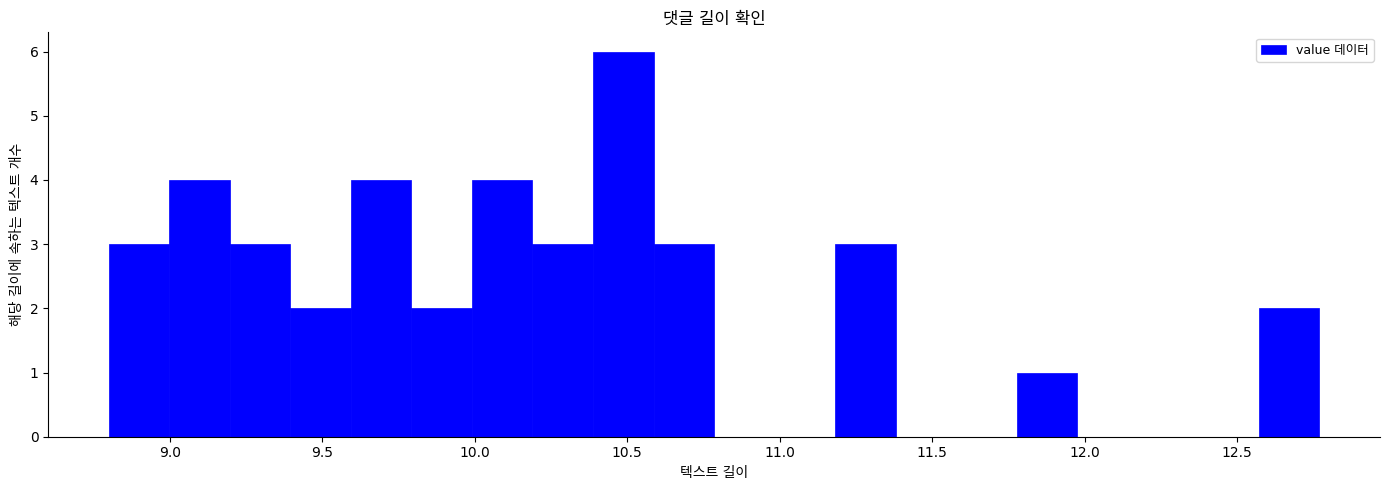

Read against the x-axis, roughly where is the centre of the tallest bar?

10.50